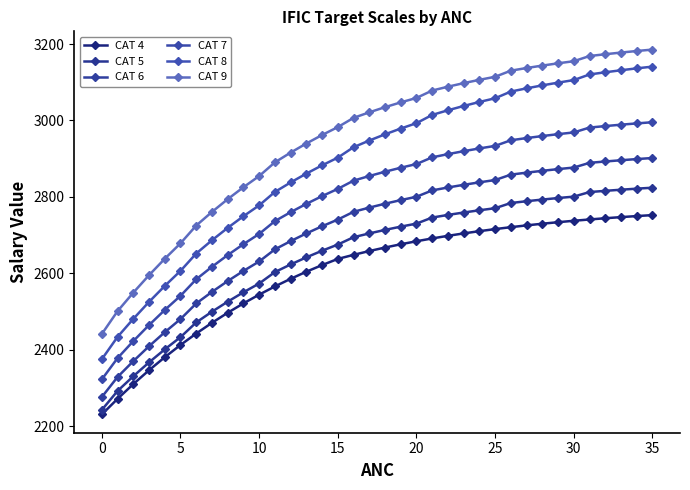

Is this an area chart (filled region under the line)?

No